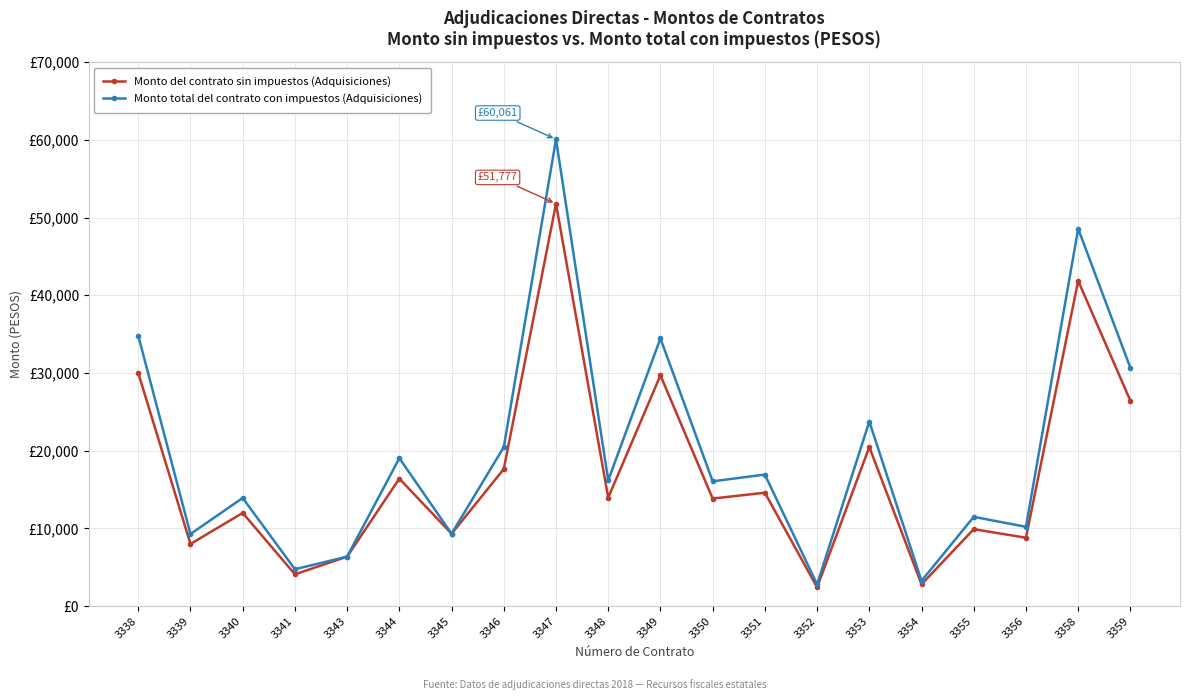

Reading right to left, what are all the values shown in this chart?

Monto del contrato sin impuestos (Adquisiciones): 3359=26423.8	3358=41858.3	3356=8800.0	3355=9906.0	3354=2808.0	3353=20475.0	3352=2420.8	3351=14592.0	3350=13845.8	3349=29698.6	3348=13953.0	3347=51777.3	3346=17640.0	3345=9320.0	3344=16411.7	3343=6370.0	3341=4094.8	3340=12000.0	3339=8000.0	3338=30000.0
Monto total del contrato con impuestos (Adquisiciones): 3359=30651.6	3358=48555.6	3356=10208.0	3355=11491.0	3354=3257.3	3353=23751.0	3352=2808.1	3351=16926.7	3350=16061.1	3349=34450.3	3348=16185.5	3347=60061.7	3346=20462.4	3345=9320.0	3344=19037.5	3343=6370.0	3341=4750.0	3340=13920.0	3339=9280.0	3338=34800.0